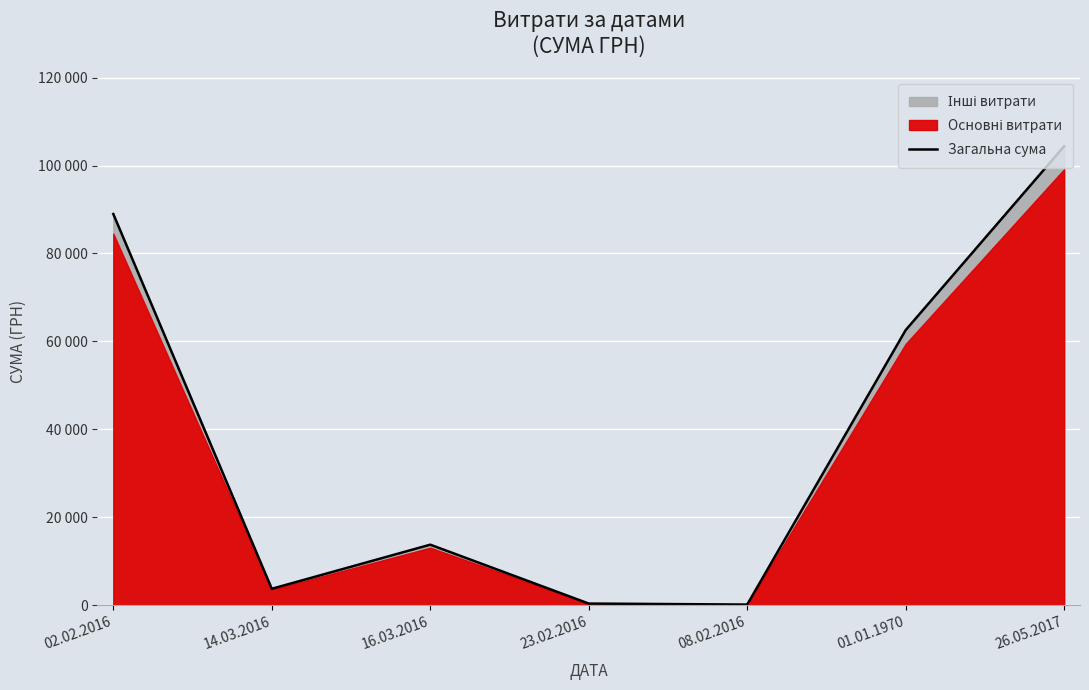

What is the maximum value shown in the chart?

104400.0